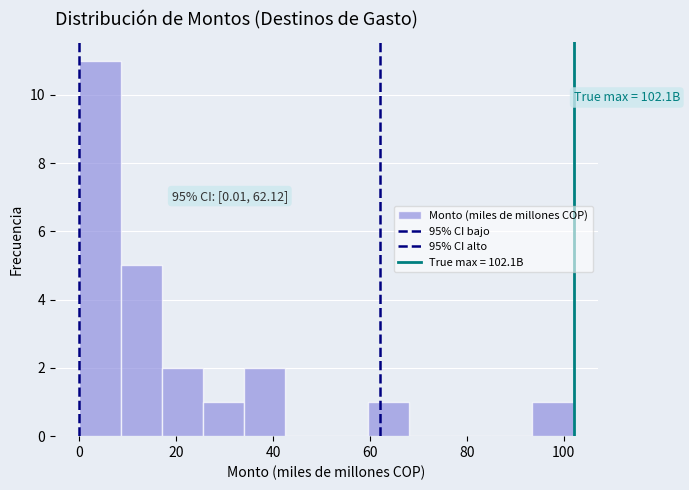

Which range on the x-axis has the tallest bar?

0 to 8